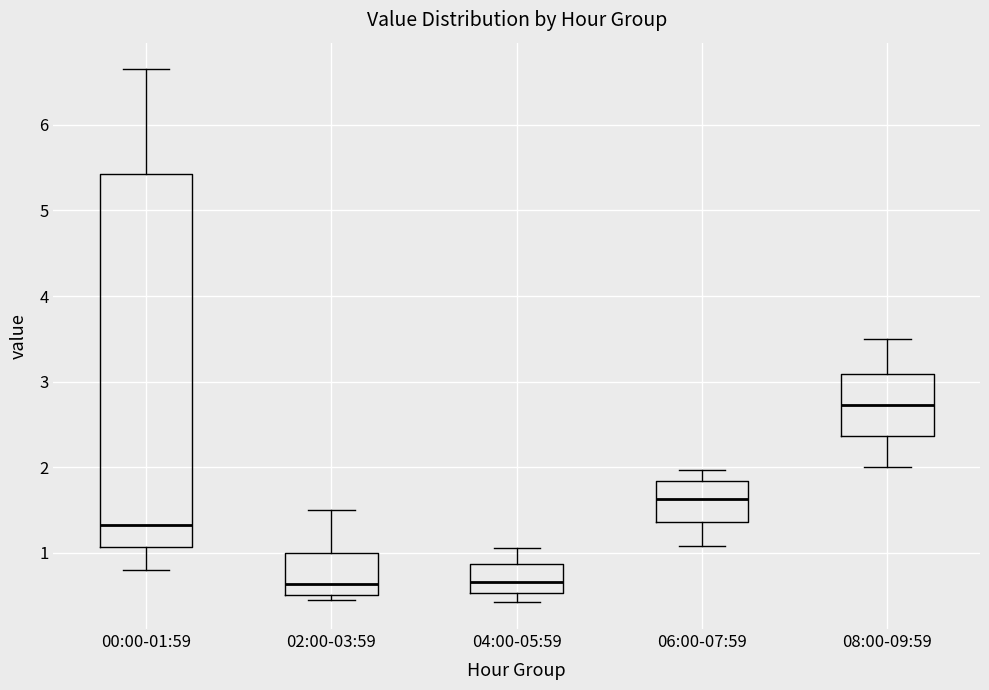

Reading left to right, transcribe this box plot: for each box, give where its median line is, the range the box spans, and where its two whiskers end, as read against the y-axis. The values are not printed on the chart, so give them approximately, as read against the axis.

00:00-01:59: median 1.3, box 1.1 to 5.4, whiskers 0.8 to 6.7
02:00-03:59: median 0.6, box 0.5 to 1.0, whiskers 0.5 (just below the box's lower edge) to 1.5
04:00-05:59: median 0.7, box 0.5 to 0.9, whiskers 0.4 to 1.1
06:00-07:59: median 1.6, box 1.4 to 1.8, whiskers 1.1 to 2.0
08:00-09:59: median 2.7, box 2.4 to 3.1, whiskers 2.0 to 3.5